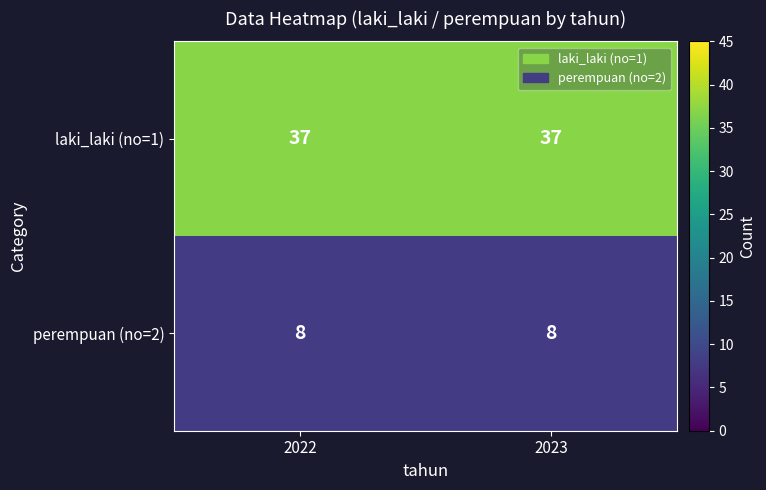

Is it true that perempuan (no=2) equals 8 at 2022?

True